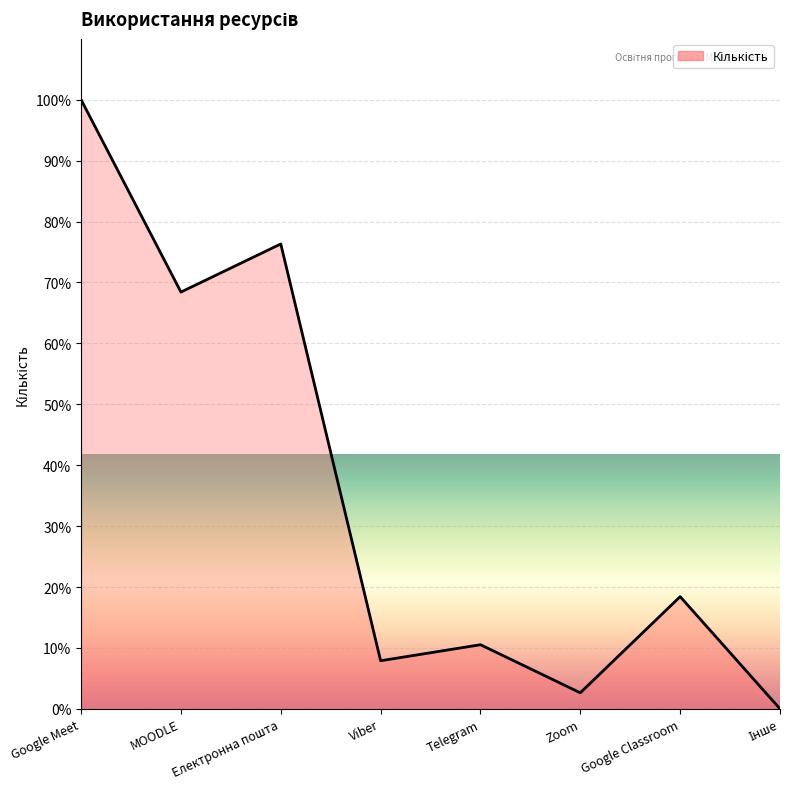

What is the difference between the maximum and minimum values?

100.0